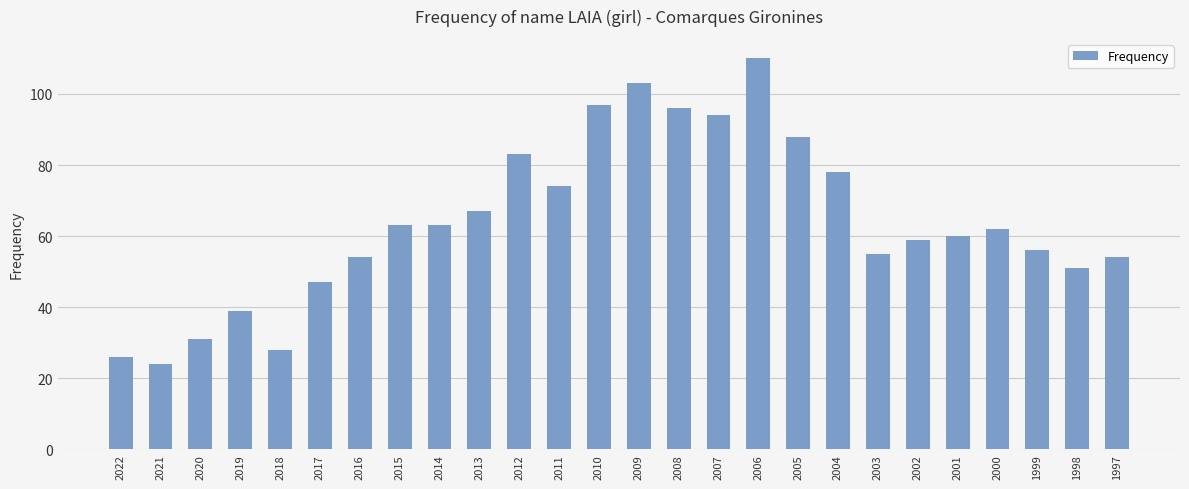

What is the greatest value displayed?

110